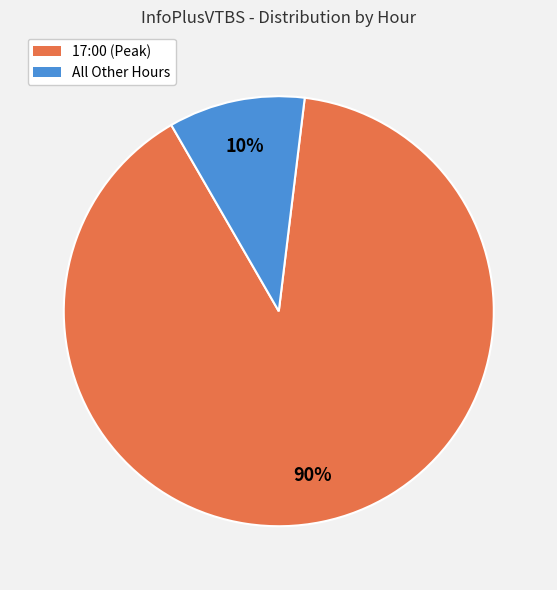

Combined, do 17:00 (Peak) and All Other Hours account for over 50%?

Yes